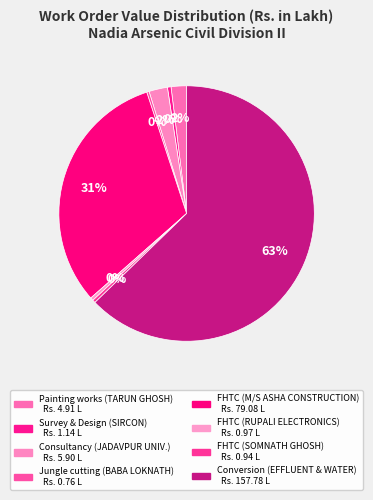

Is there any slice that represents more than half of the pie?

Yes